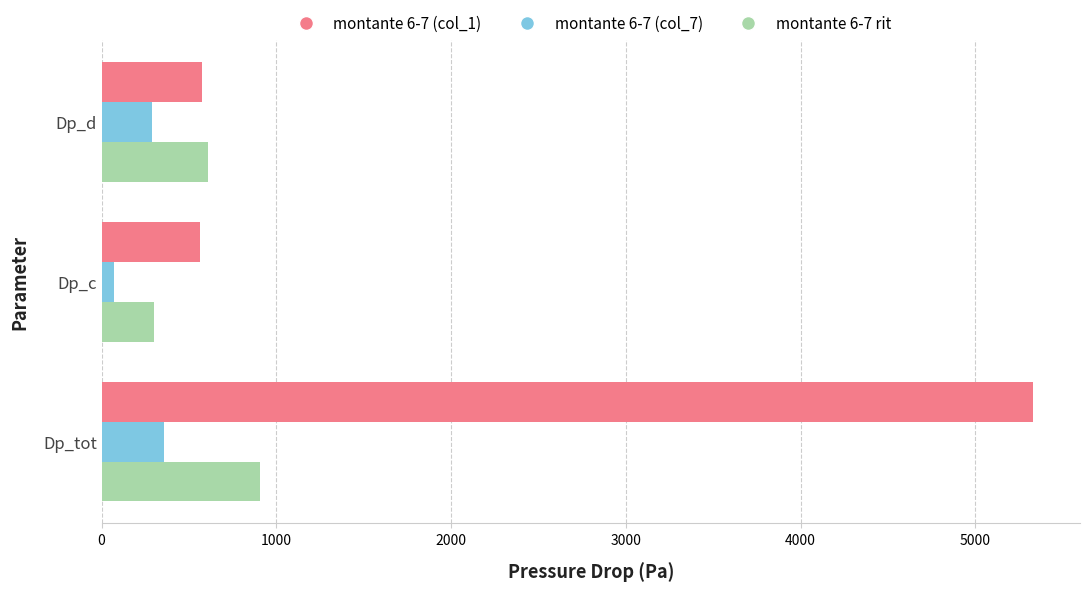

What is the difference between the maximum and second lowest values in the montante 6-7 (col_1) series?

4758.2